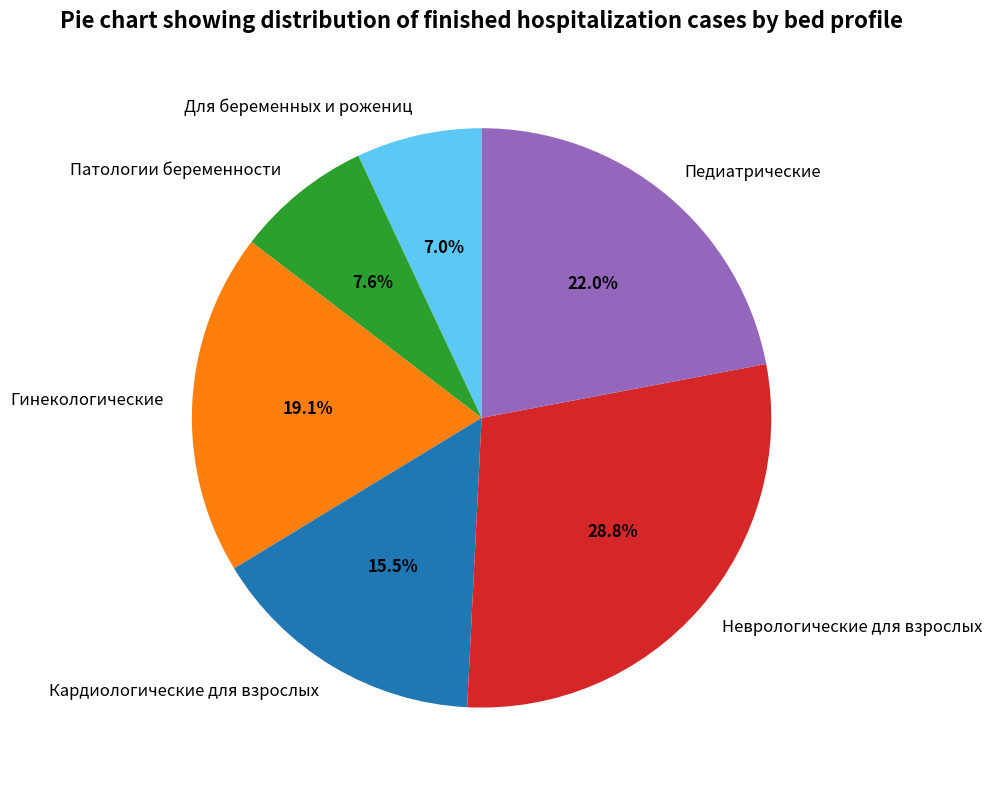

What is the largest slice in the pie chart?

Неврологические для взрослых